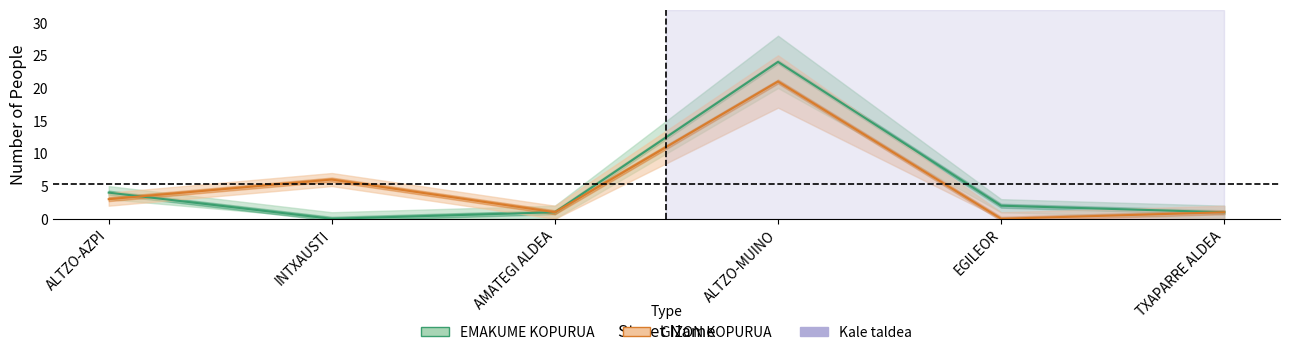

The GIZON KOPURUA series shows 1 at AMATEGI ALDEA. True or false?

True